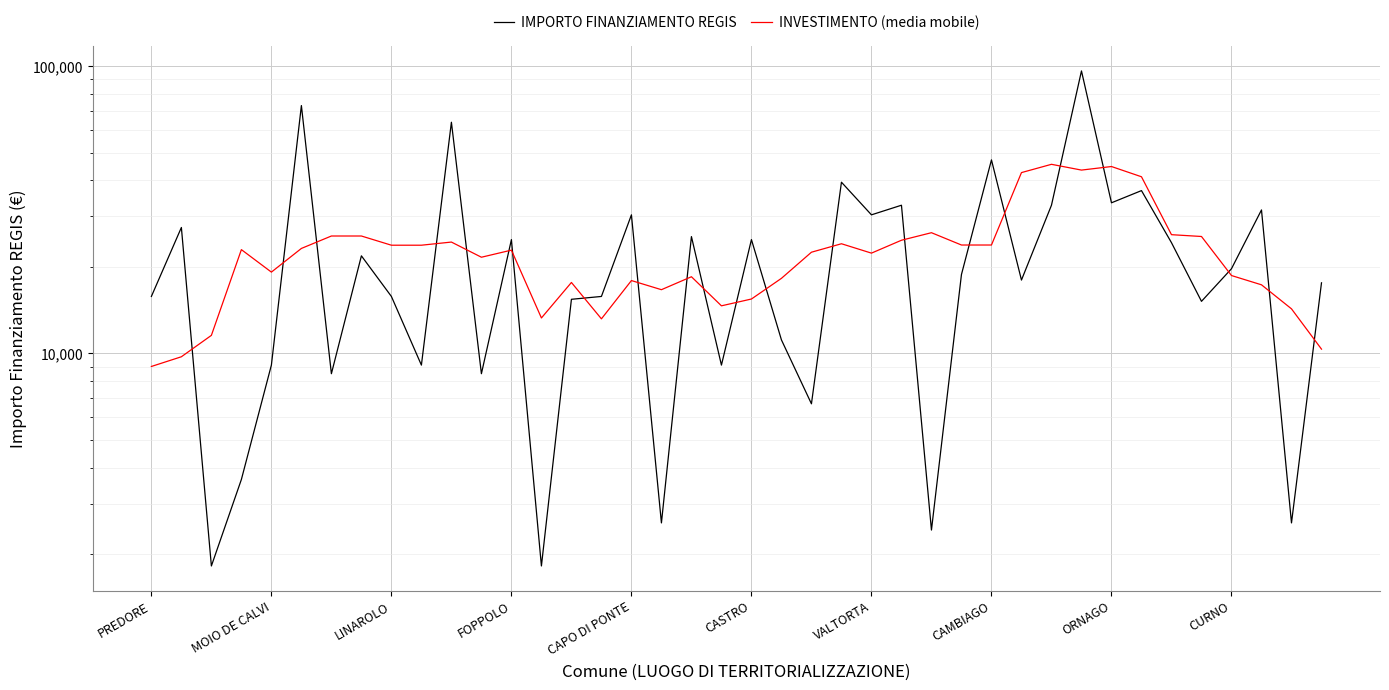

Is the value of IMPORTO FINANZIAMENTO REGIS at 35 greater than the value of INVESTIMENTO (media mobile) at 25?

No